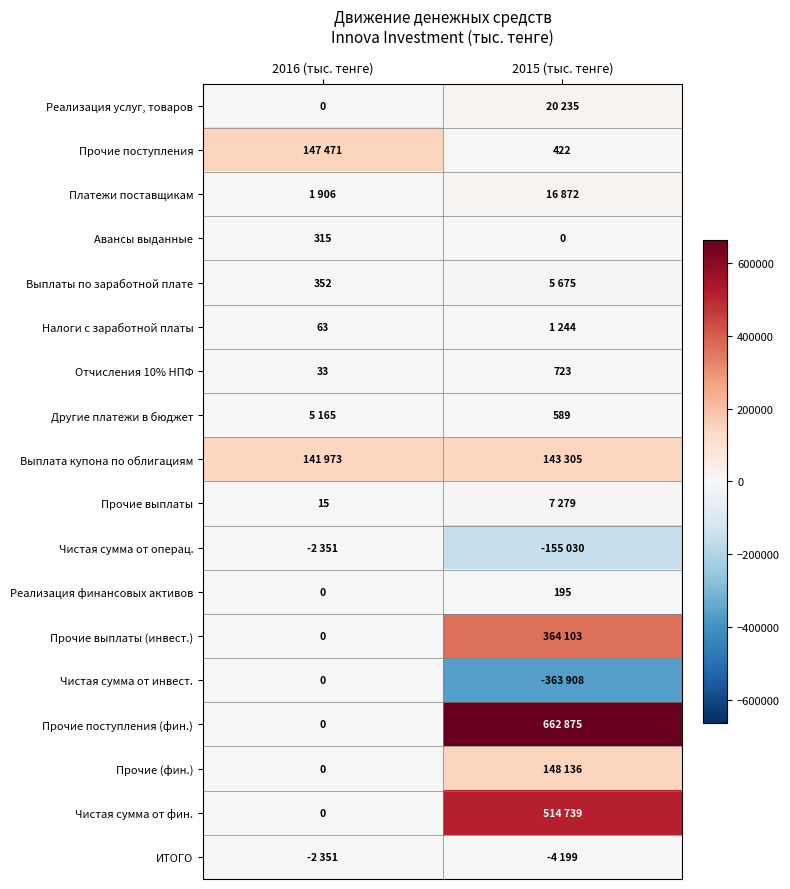

List the labels in order of Отчисления 10% НПФ value, largest first.

2015 (тыс. тенге), 2016 (тыс. тенге)